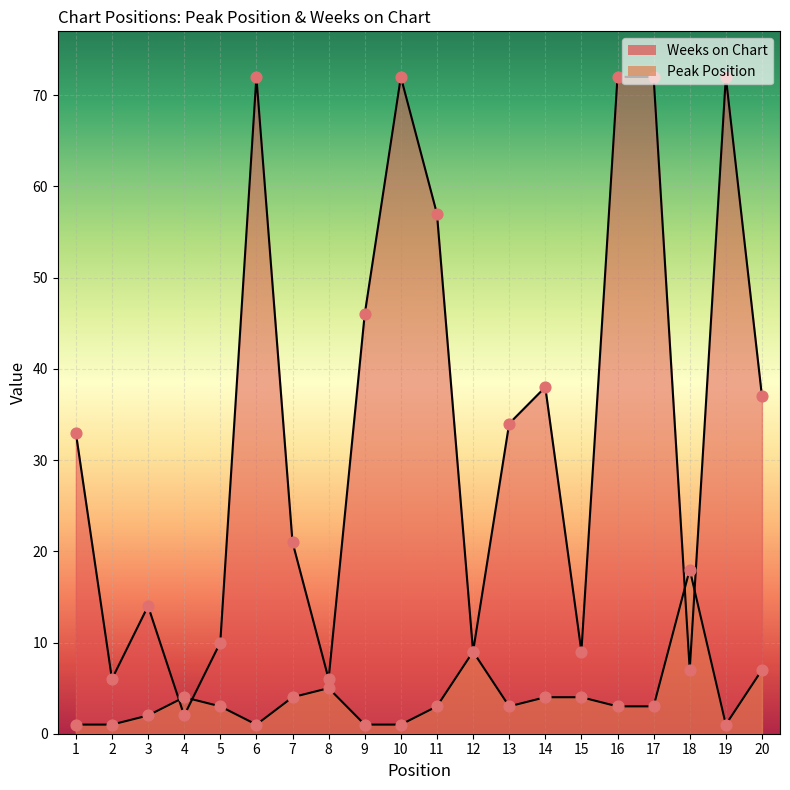

Which series contains the highest Y value?

Weeks on Chart